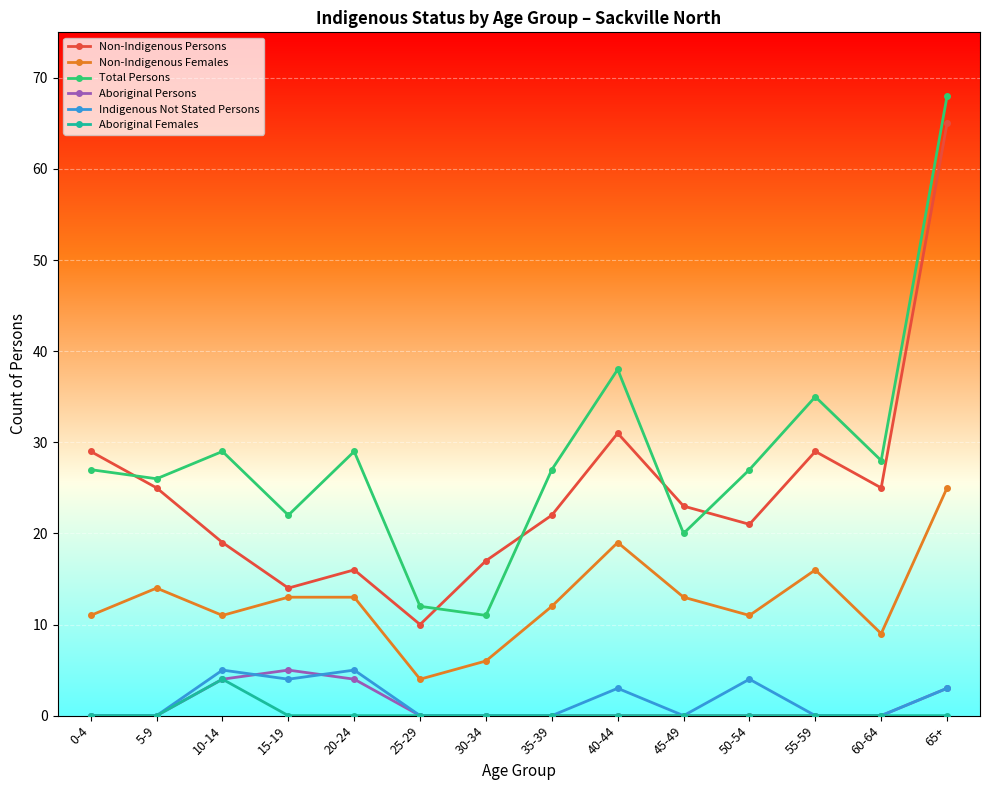

The Non-Indigenous Females series shows 7 at 25-29. True or false?

False